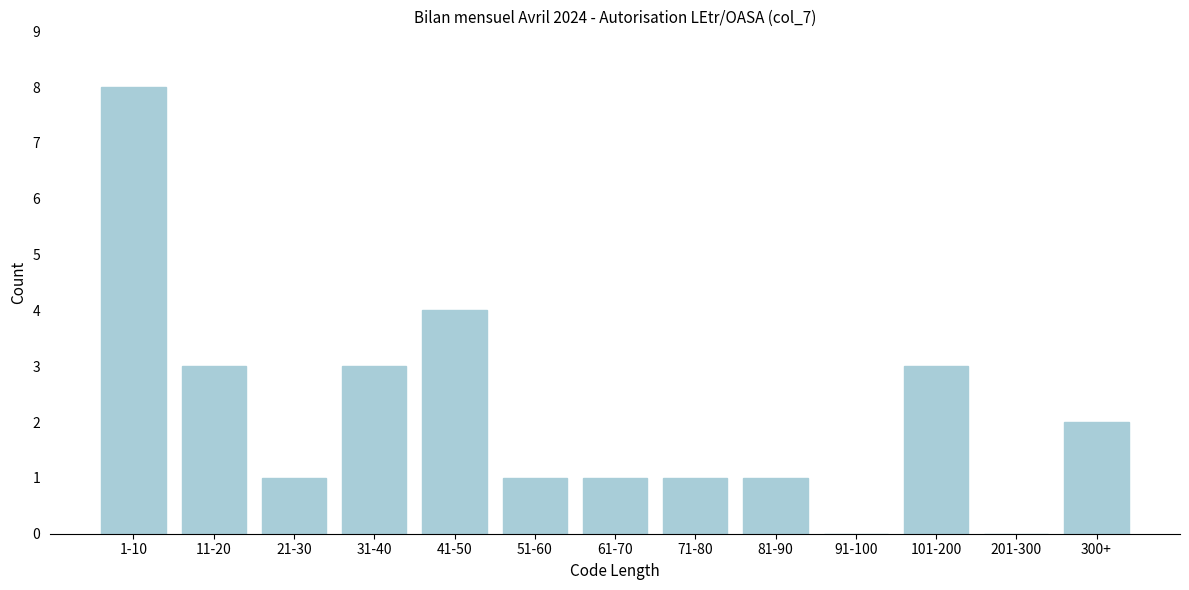

Reading left to right, what are all the values shown in this chart?

1-10=8	11-20=3	21-30=1	31-40=3	41-50=4	51-60=1	61-70=1	71-80=1	81-90=1	91-100=0	101-200=3	201-300=0	300+=2